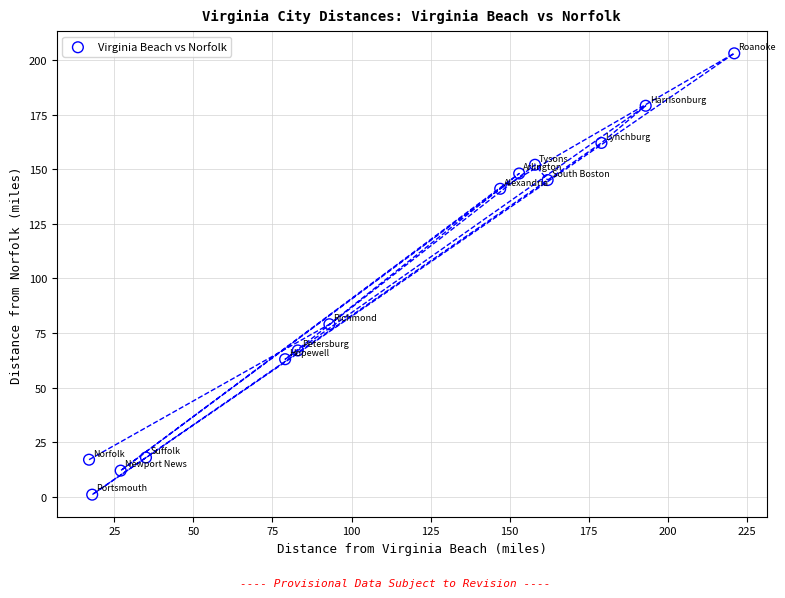

What Y value in the scatter plot is closest to 102?

79